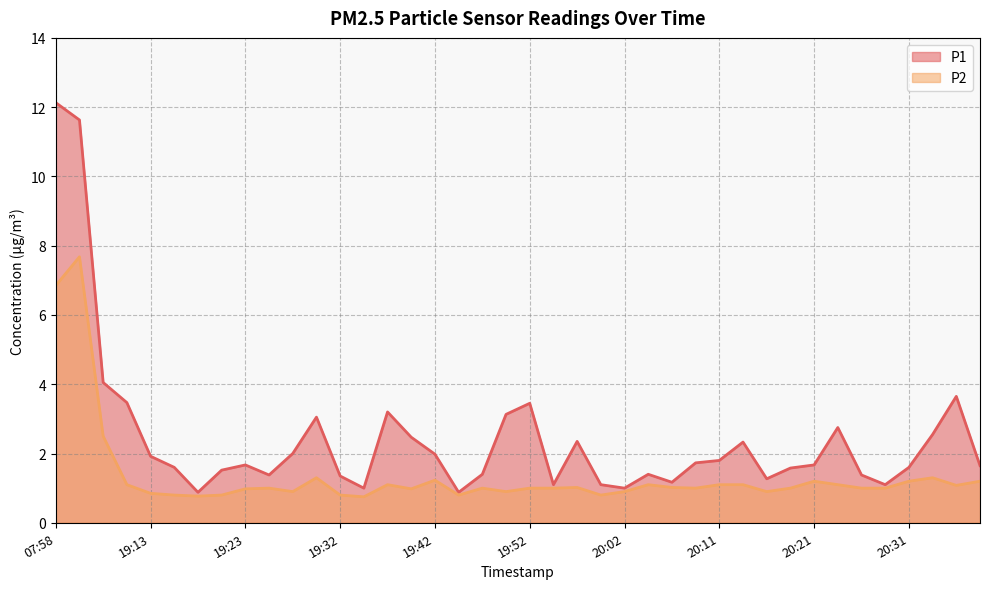

Which label corresponds to the smallest value in the chart?

19:35